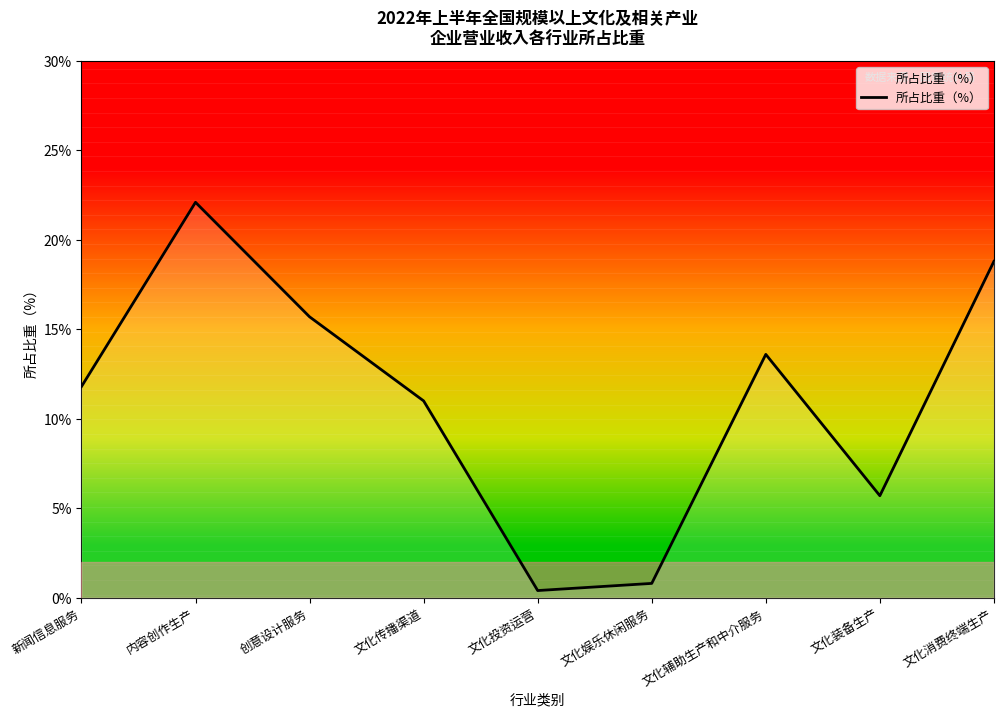

What is the change in value from 内容创作生产 to 文化娱乐休闲服务?

-21.3